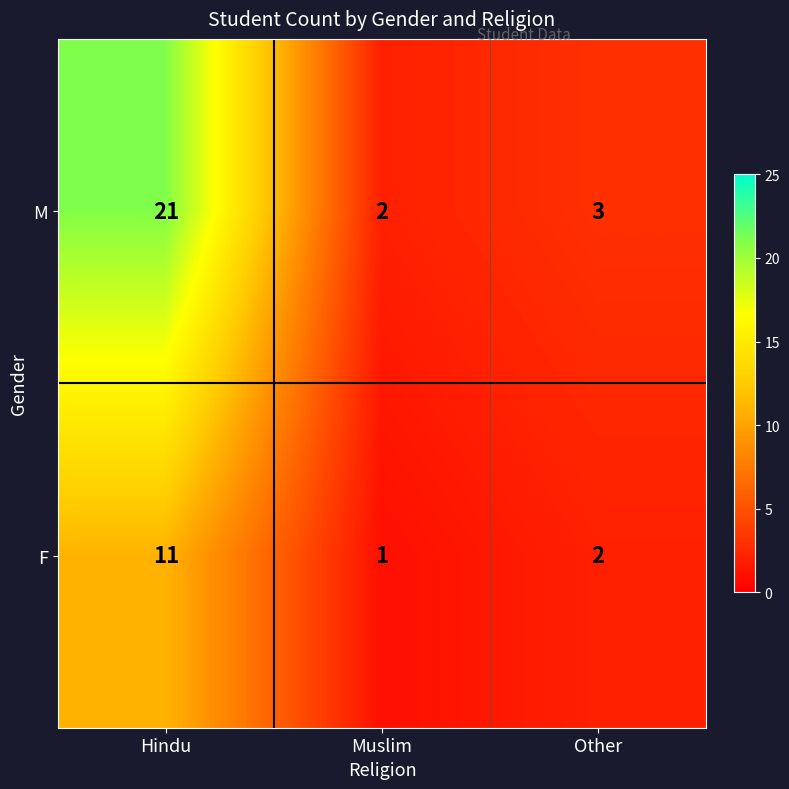

What is the sum of all M values?

26